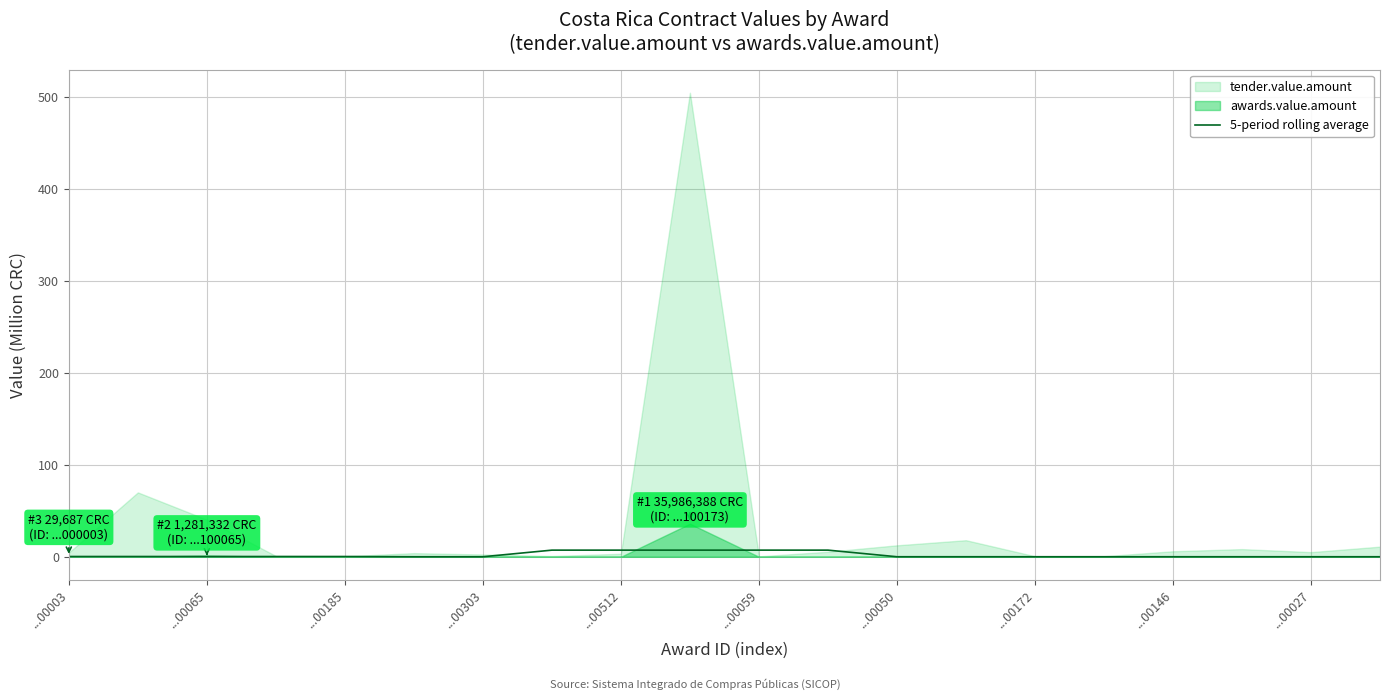

What is the average value?

1.9